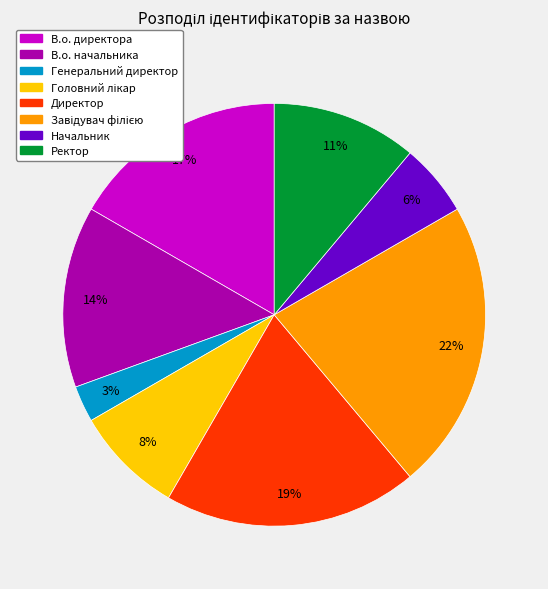

Which slice is the smallest?

Генеральний директор